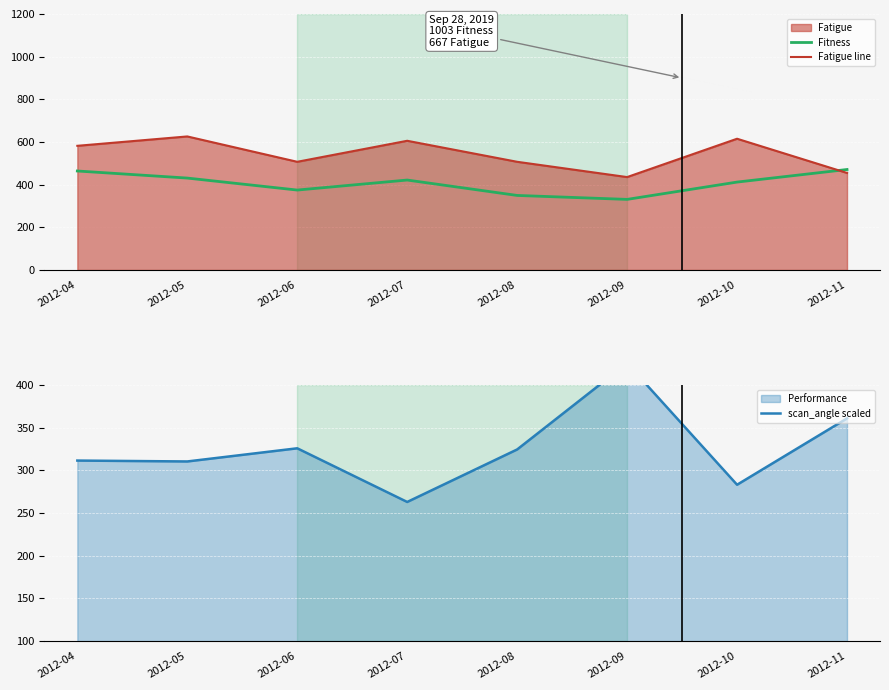

In Fatigue line, how many points are higher than both neighbors (excluding endpoints)?

3